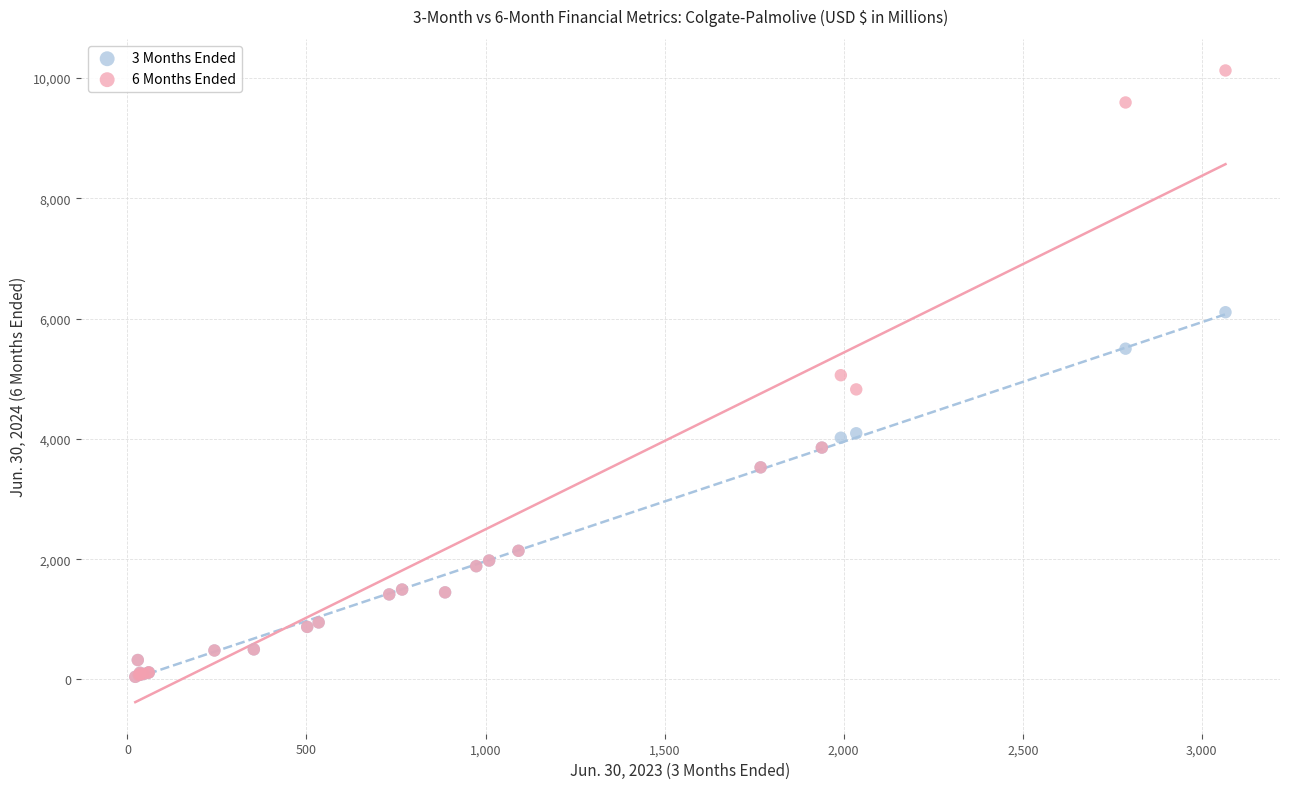

Which series has the widest spread of Y values?

6 Months Ended